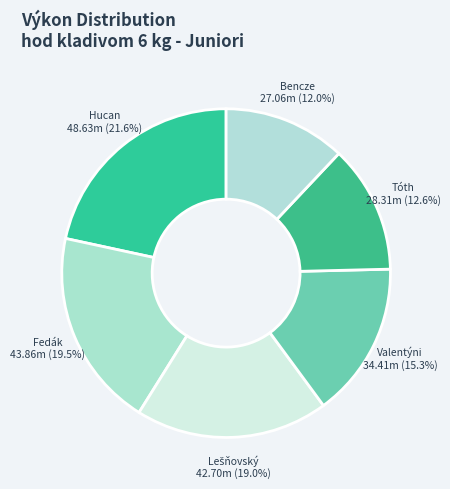

How many segments does this pie chart have?

6